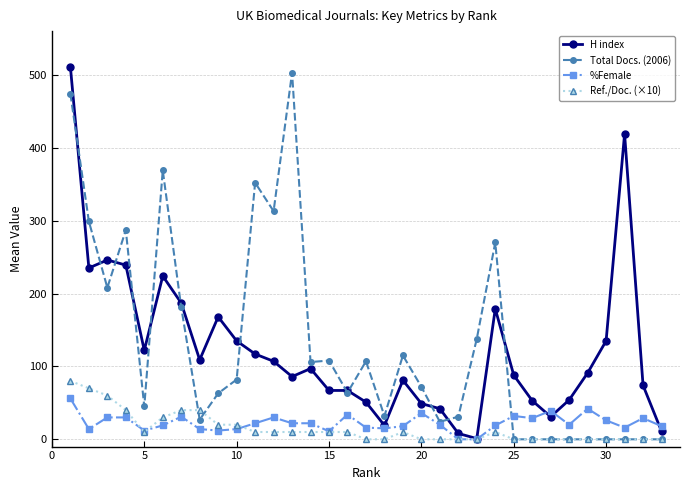

What is the maximum value for %Female?

56